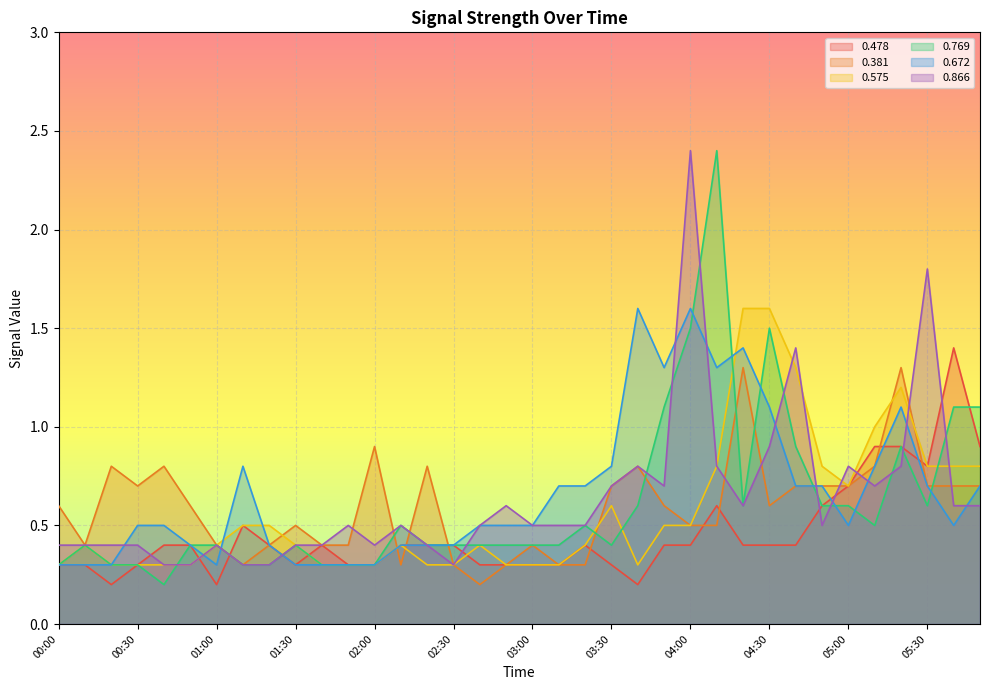

What is the sum of the 0.478 values at 03:00 and 05:40?

1.7